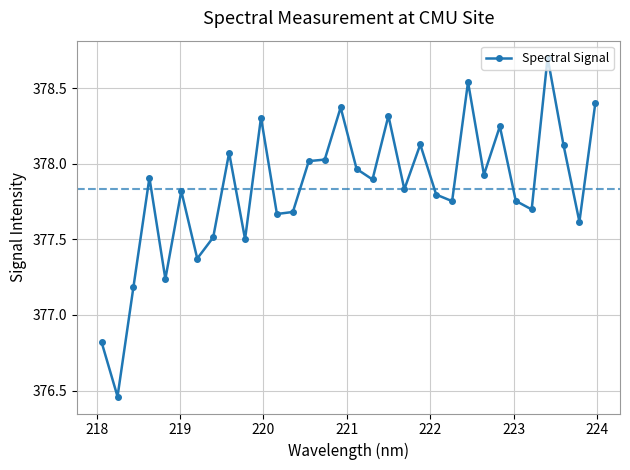

What is the difference between the maximum and minimum values?

2.2